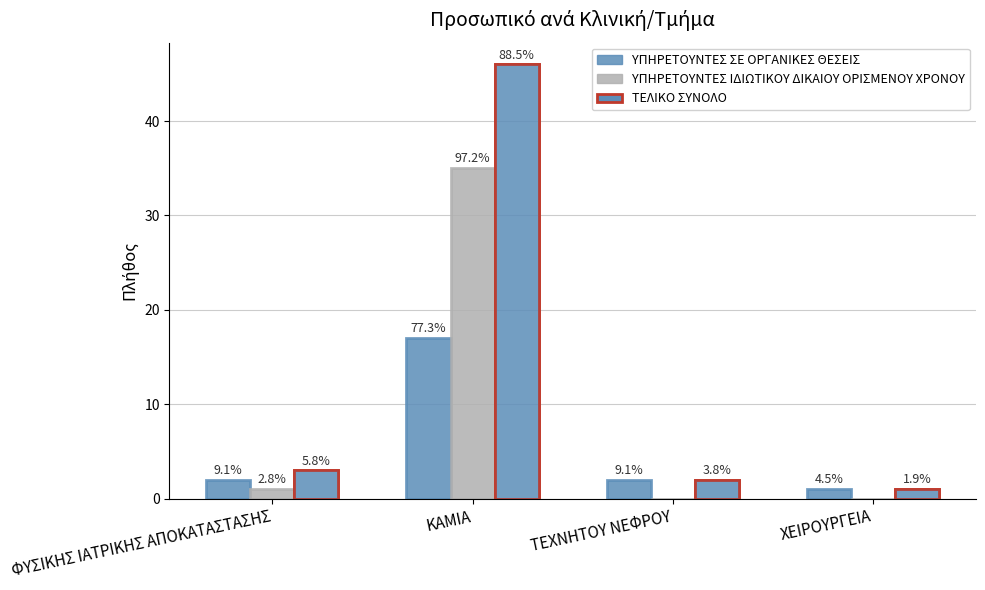

How many distinct data groups are displayed?

3